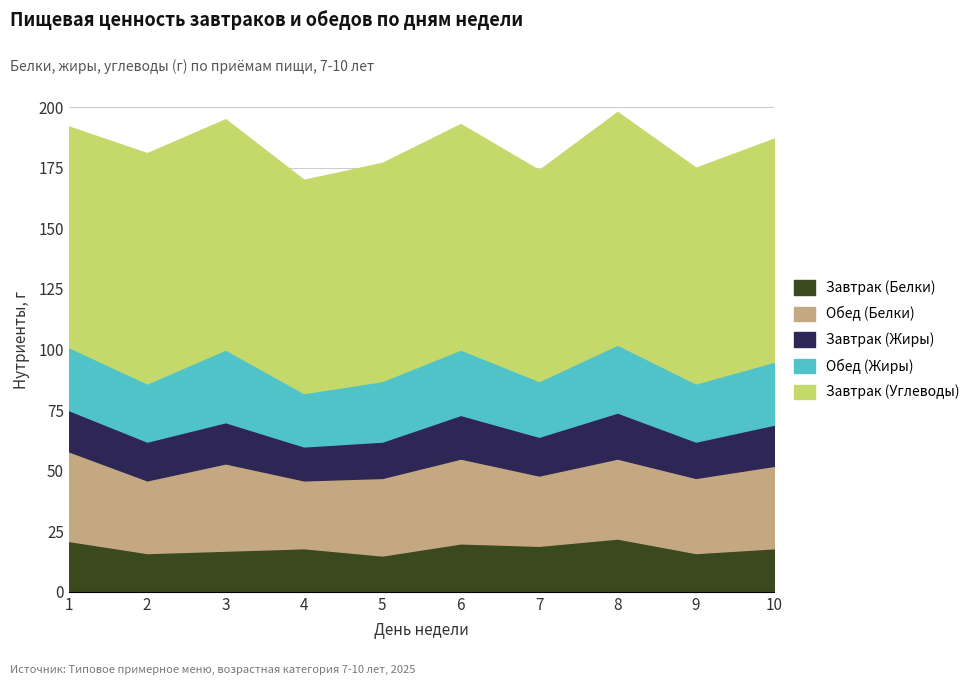

Rank the series at 6 from highest to lowest value.

Завтрак (Углеводы), Обед (Белки), Обед (Жиры), Завтрак (Белки), Завтрак (Жиры)